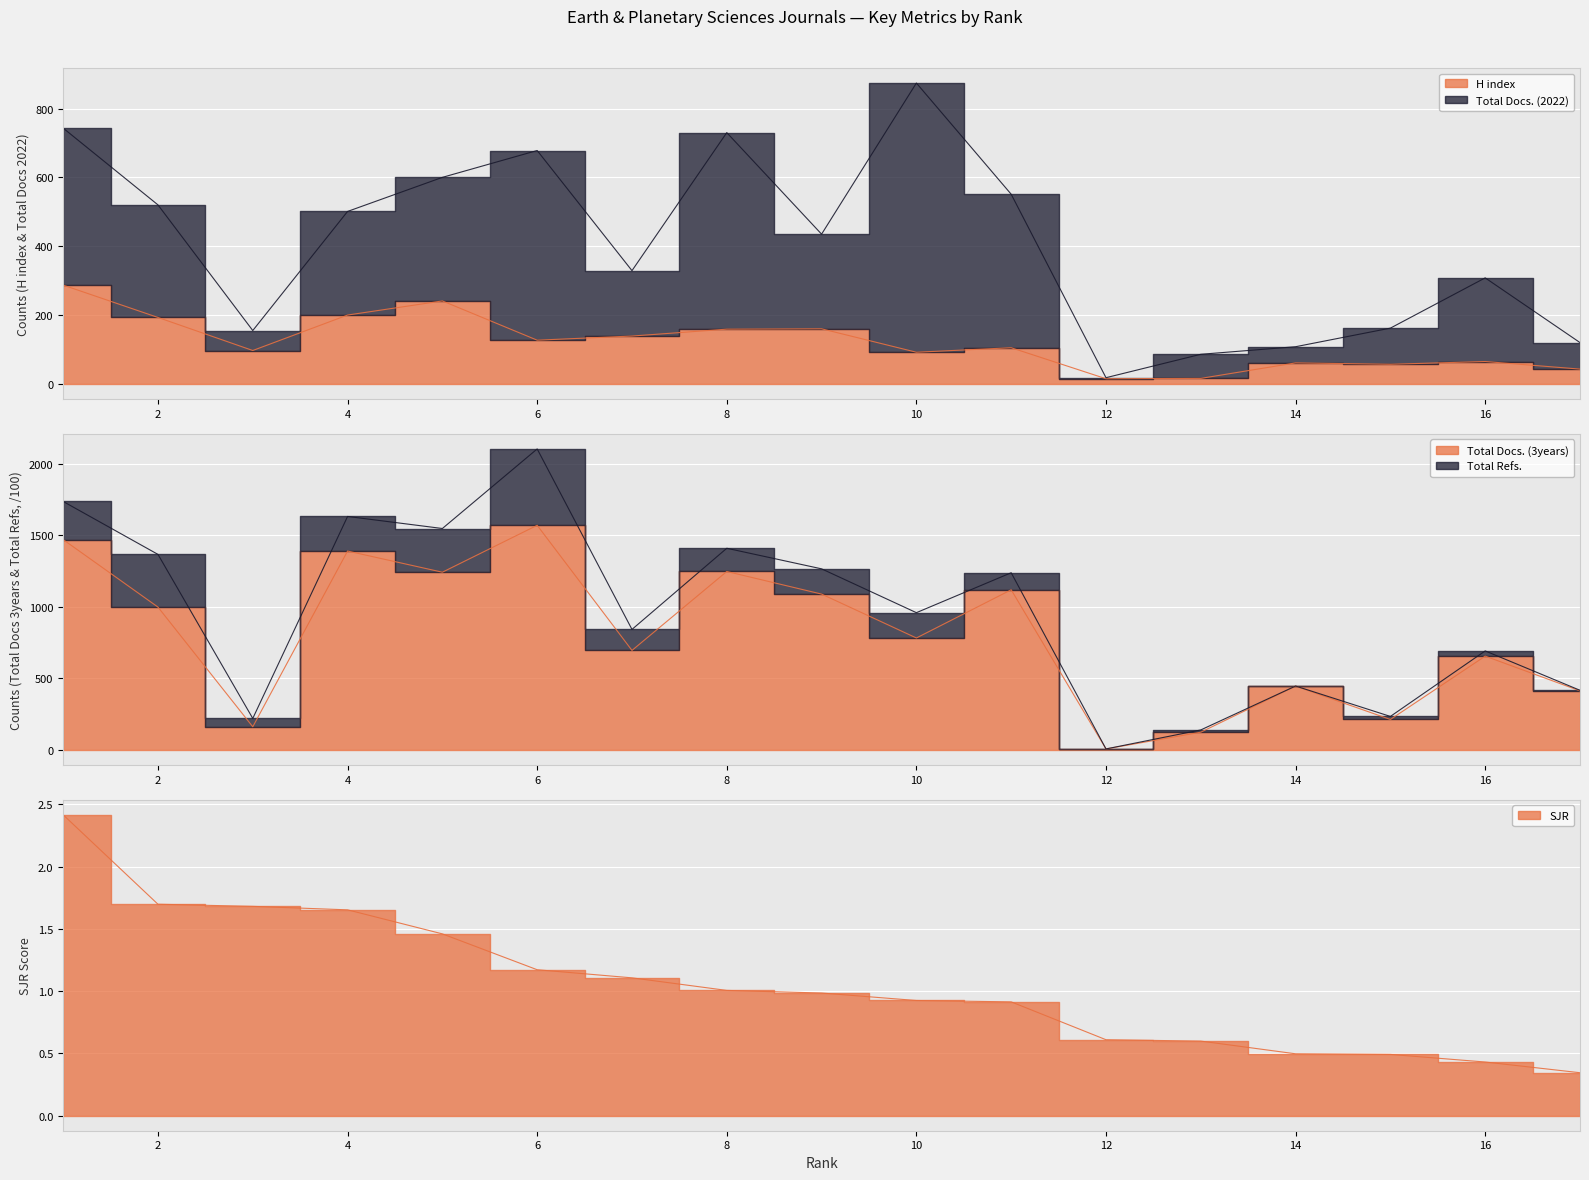

What is the sum of all Total Docs. (3years) values?

13616.0